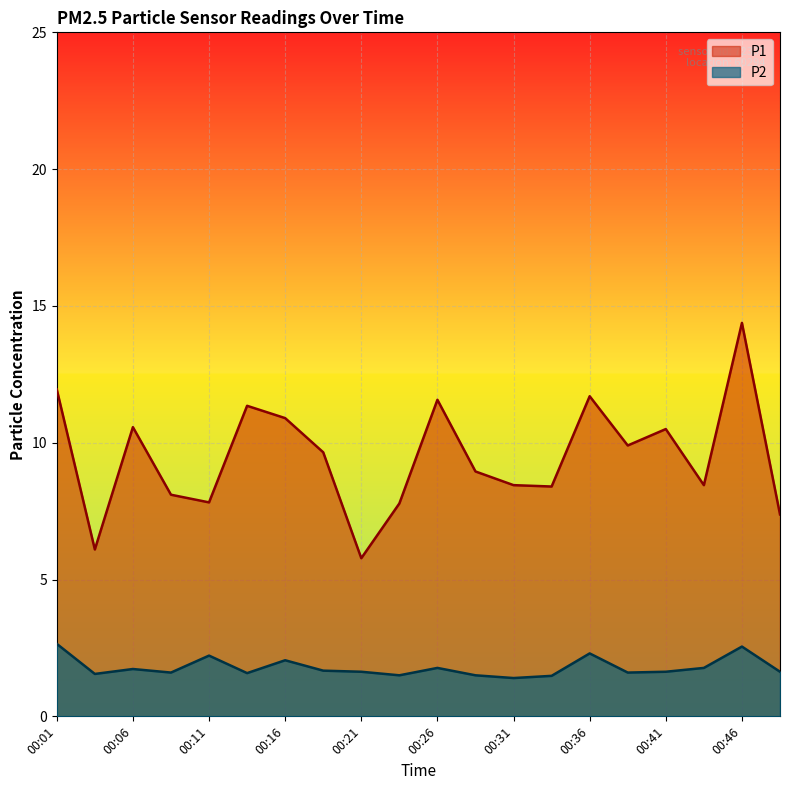

Rank the series at 00:43 from highest to lowest value.

P1, P2